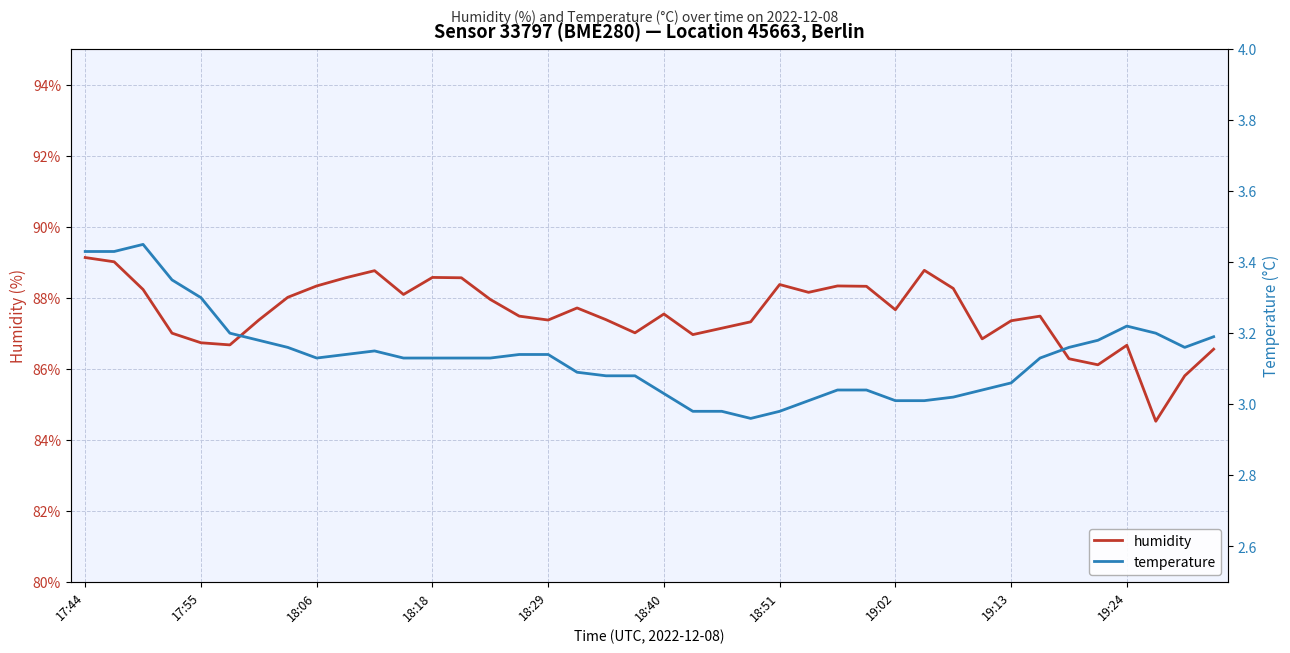

In humidity, how many points are lower than both neighbors (excluding endpoints)?

10